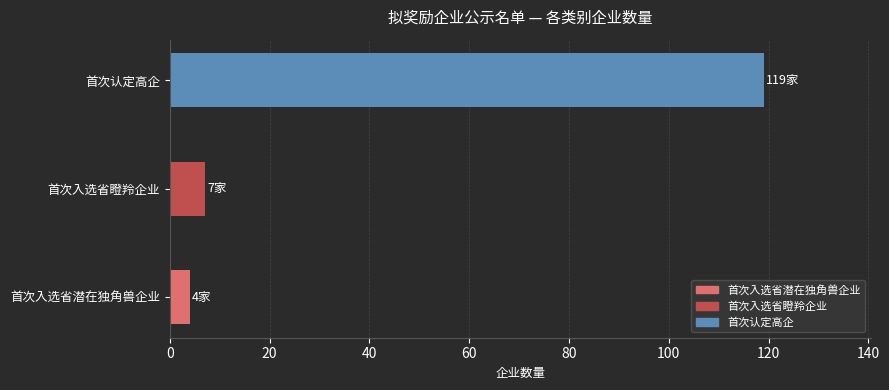

What is the smallest value displayed?

4